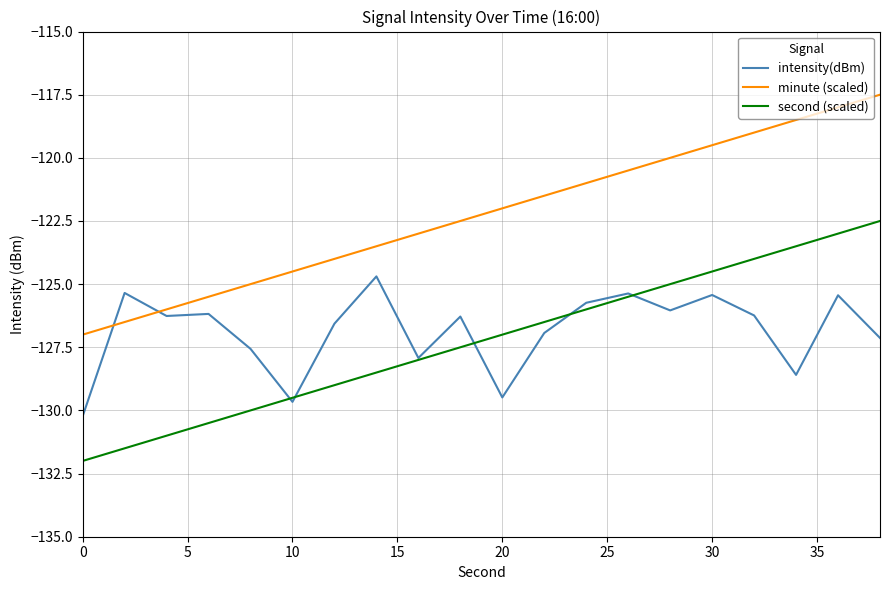

How many categories are shown in the chart?

20